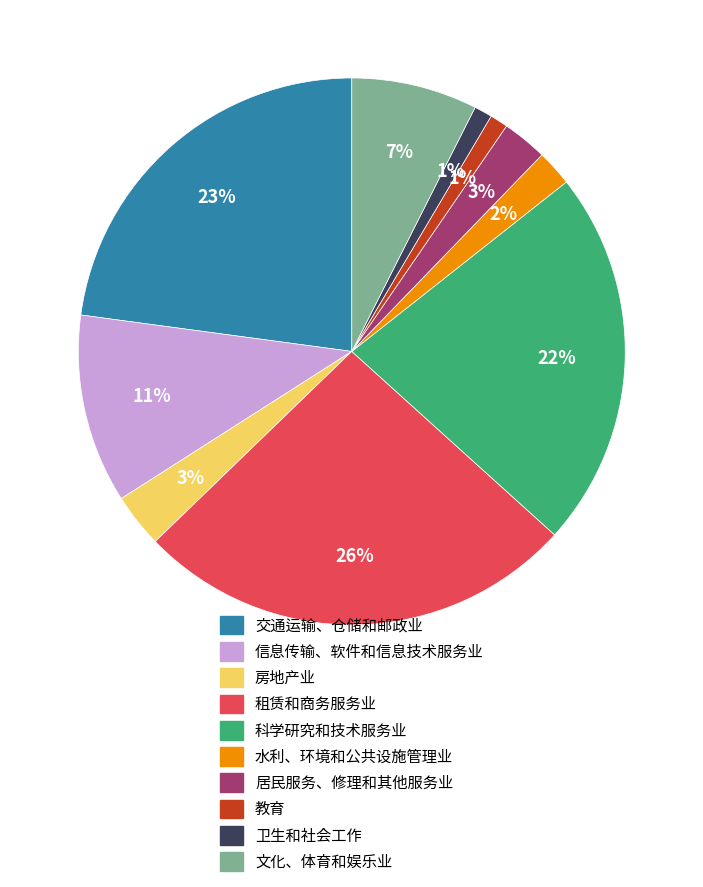

What is the largest slice in the pie chart?

租赁和商务服务业